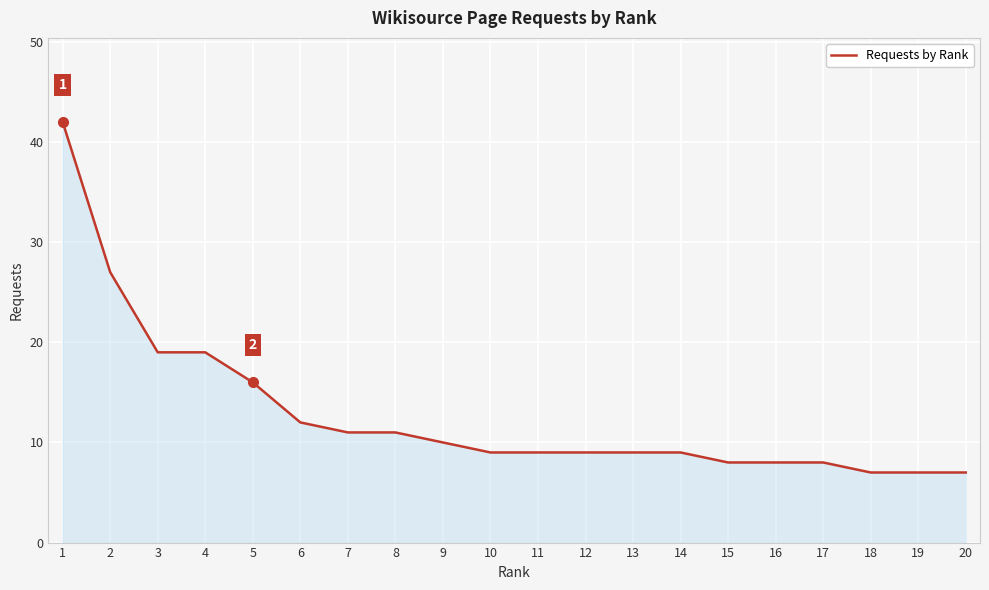

The value at 14 is 9. True or false?

True